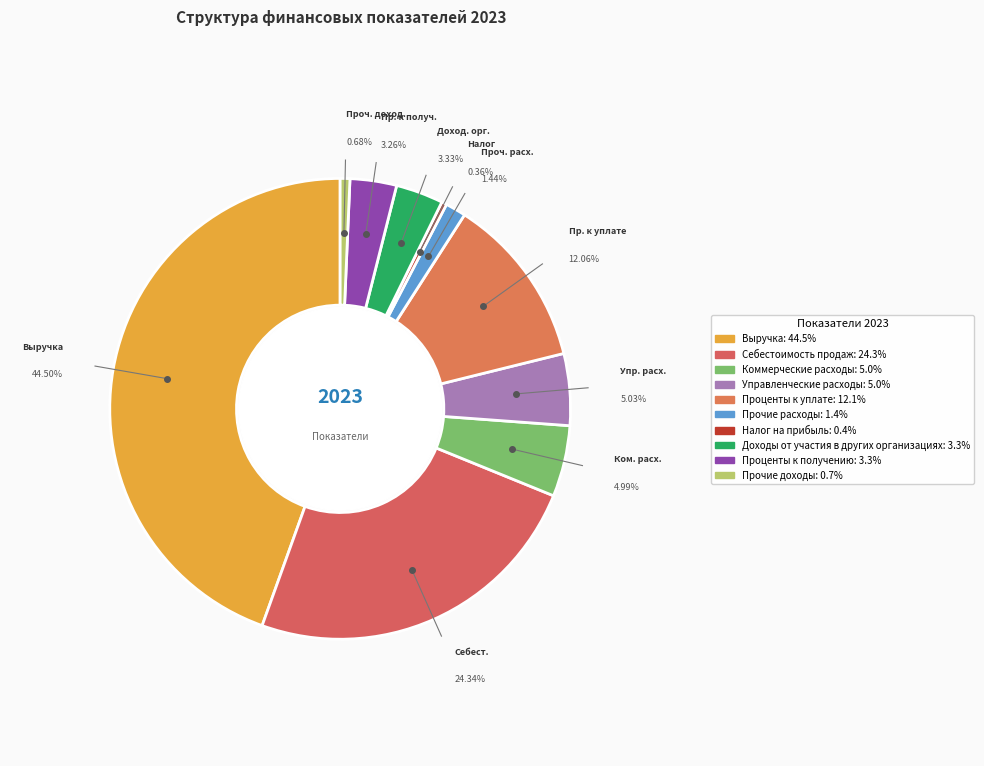

What is the smallest slice in the pie chart?

Налог на прибыль